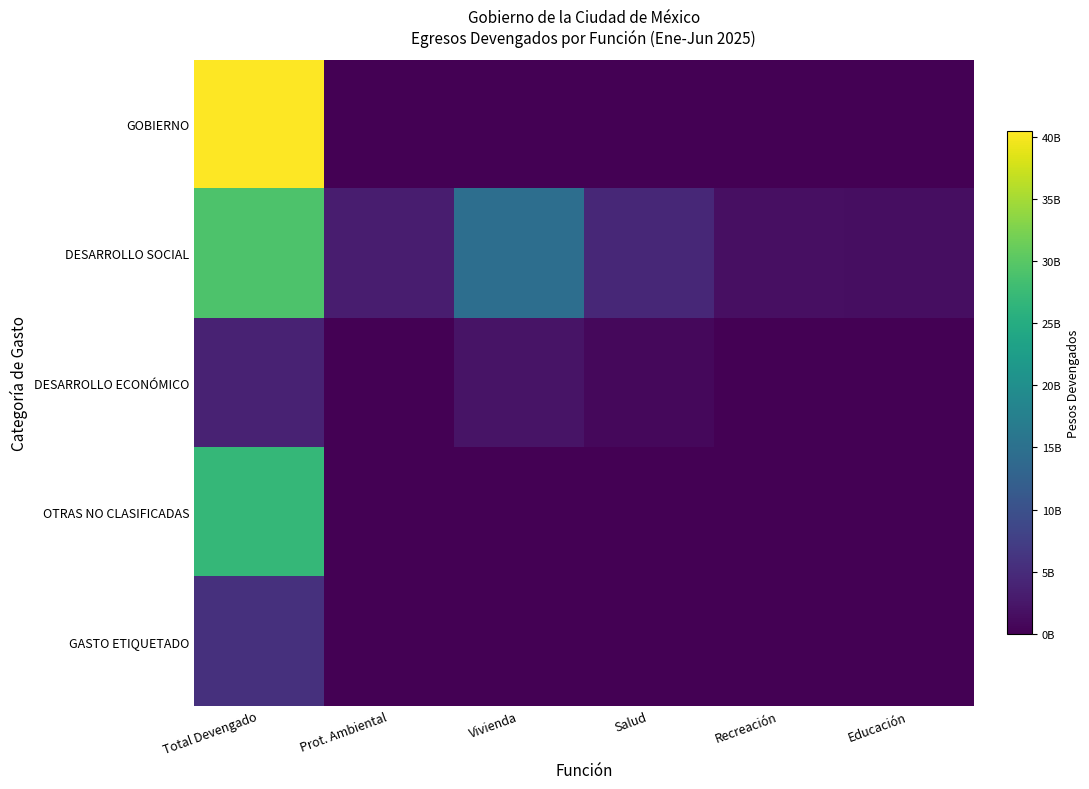

Reading left to right, list all the values displayed in this chart.

GOBIERNO: Total Devengado=40442838928.1	Prot. Ambiental=0.0	Vivienda=0.0	Salud=0.0	Recreación=0.0	Educación=0.0
DESARROLLO SOCIAL: Total Devengado=29088764261.7	Prot. Ambiental=3267321380.8	Vivienda=14555777425.7	Salud=4527686542.0	Recreación=1641294724.7	Educación=1429867946.5
DESARROLLO ECONÓMICO: Total Devengado=3809277866.0	Prot. Ambiental=0.0	Vivienda=2088887873.4	Salud=833983626.5	Recreación=84513816.2	Educación=58006892.0
OTRAS NO CLASIFICADAS: Total Devengado=26903337743.7	Prot. Ambiental=0.0	Vivienda=0.0	Salud=0.0	Recreación=0.0	Educación=0.0
GASTO ETIQUETADO: Total Devengado=5649257816.2	Prot. Ambiental=0.0	Vivienda=0.0	Salud=0.0	Recreación=0.0	Educación=0.0